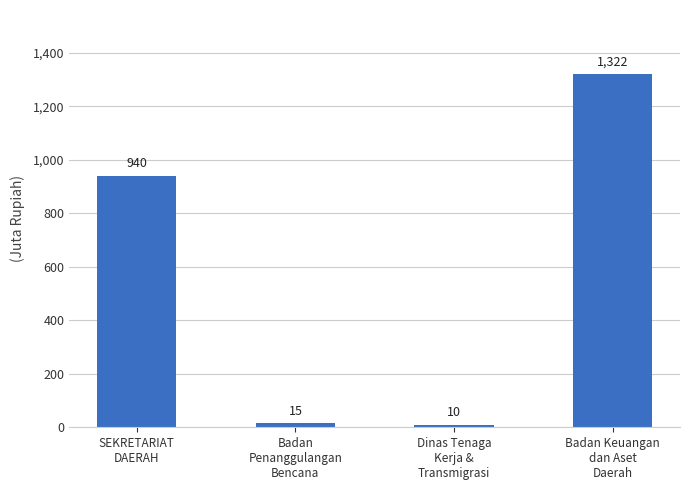

List the labels in order of value, smallest first.

Dinas Tenaga
Kerja &
Transmigrasi, Badan
Penanggulangan
Bencana, SEKRETARIAT
DAERAH, Badan Keuangan
dan Aset
Daerah